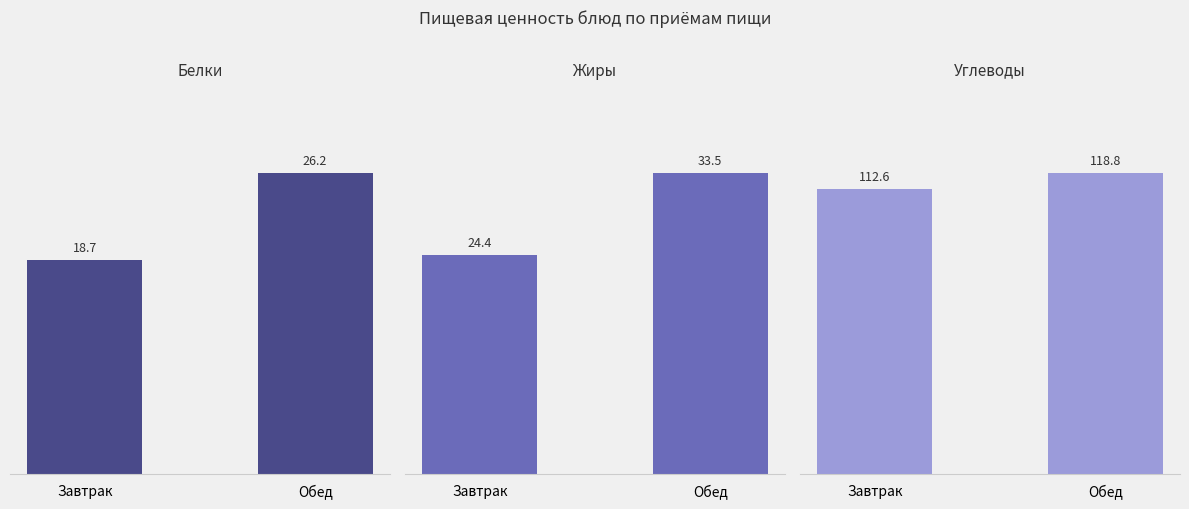

Between Завтрак and Обед, which series saw the biggest shift?

Жиры